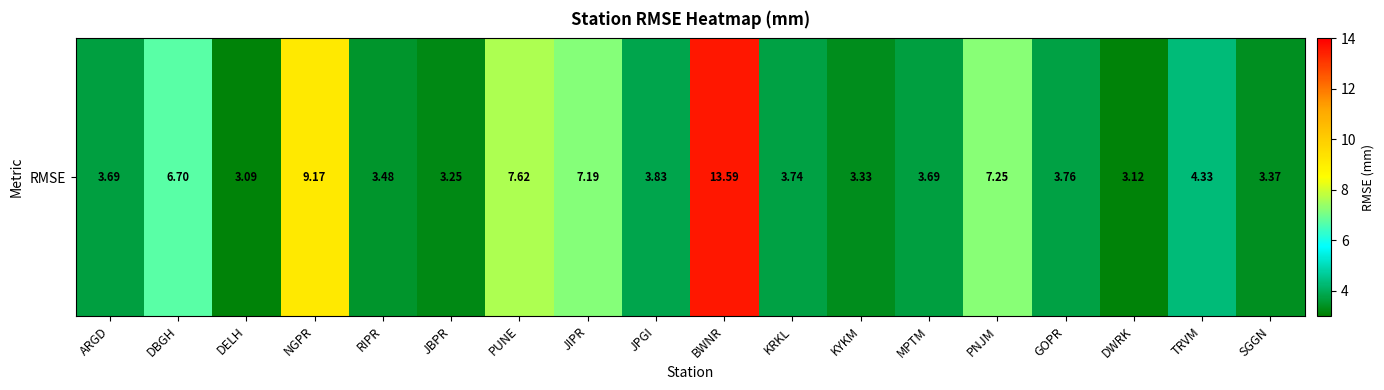

List the labels in order of value, smallest first.

DELH, DWRK, JBPR, KYKM, SGGN, RIPR, ARGD, MPTM, KRKL, GOPR, JPGI, TRVM, DBGH, JIPR, PNJM, PUNE, NGPR, BWNR